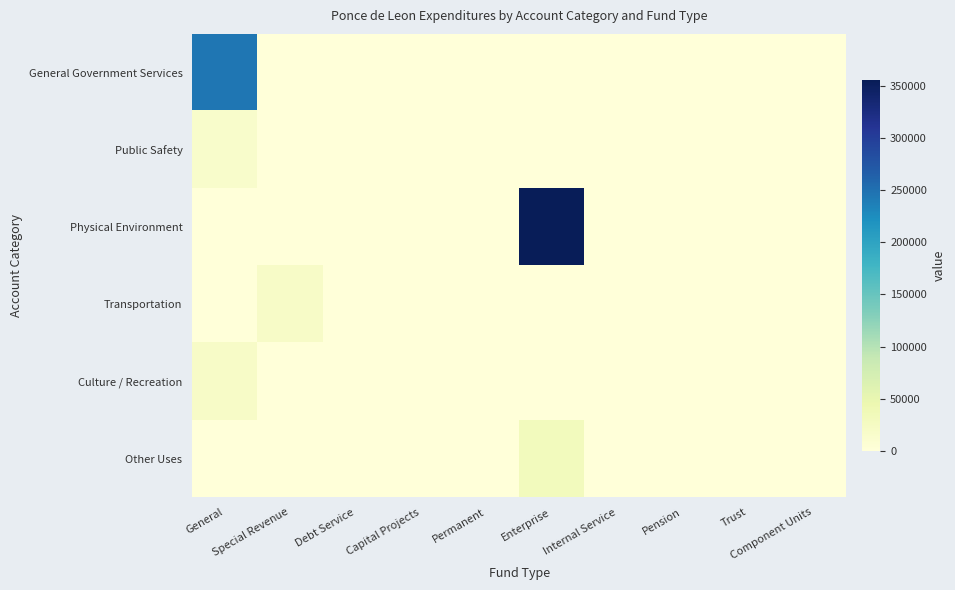

Between Special Revenue and Debt Service, which series saw the biggest shift?

Transportation